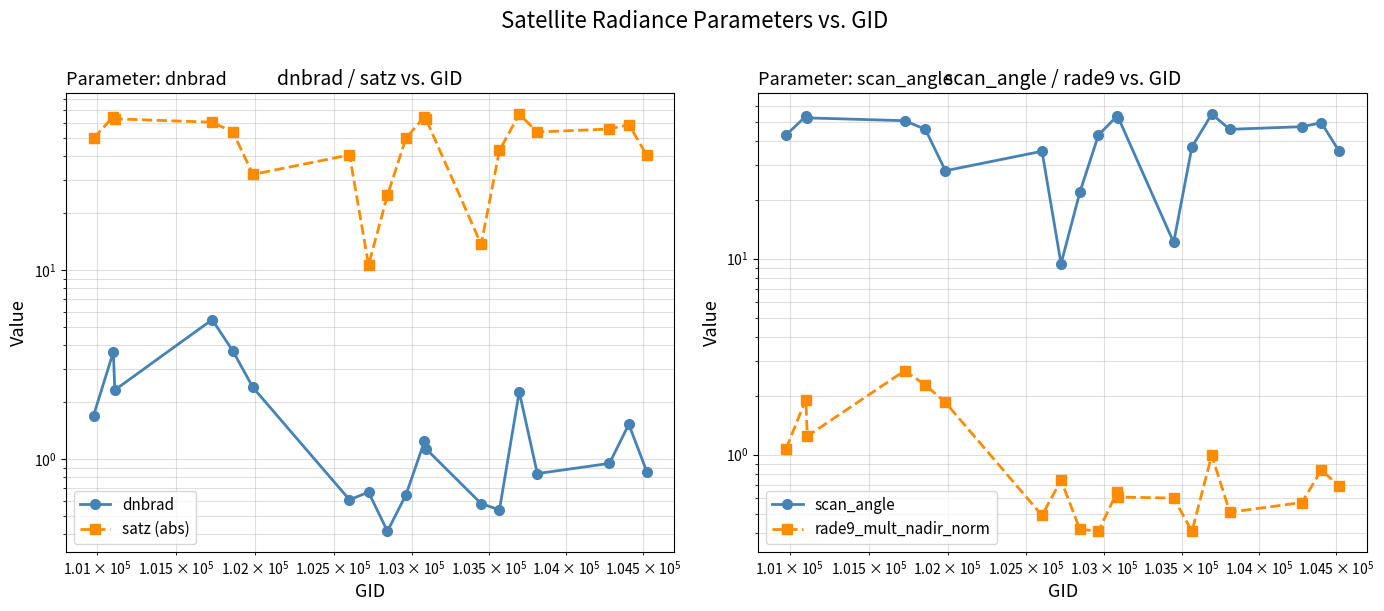

Which series has the largest total across all categories?

satz (abs)